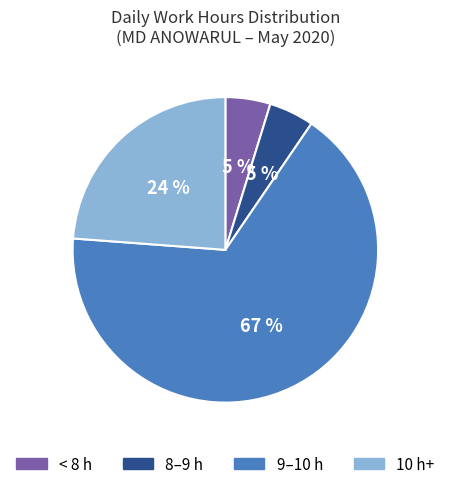

To the nearest percent, what is the average slice percentage?

25%